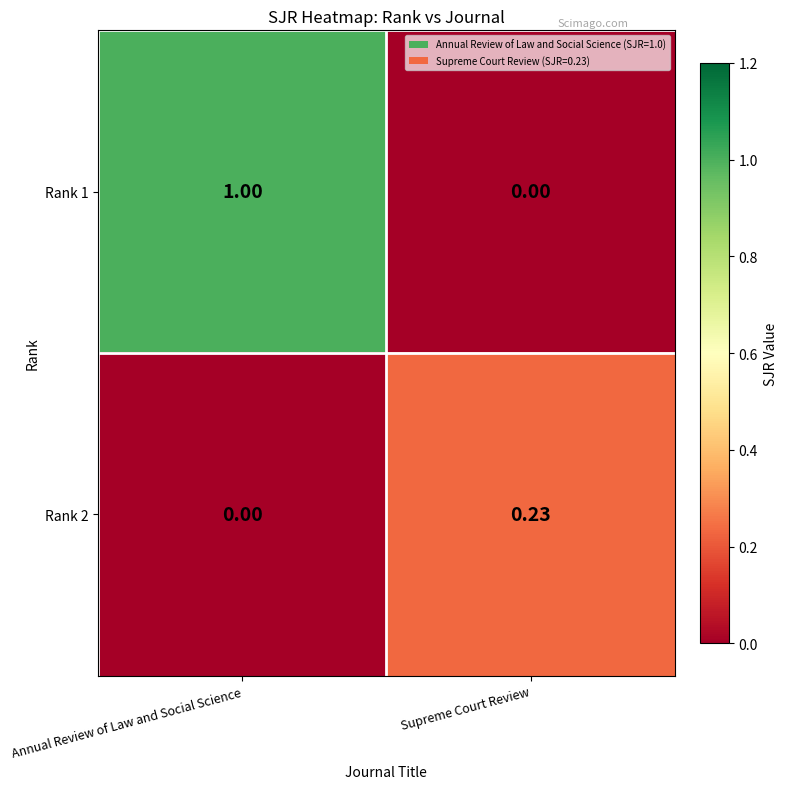

At which category is the sum across all series the highest?

Annual Review of Law and Social Science